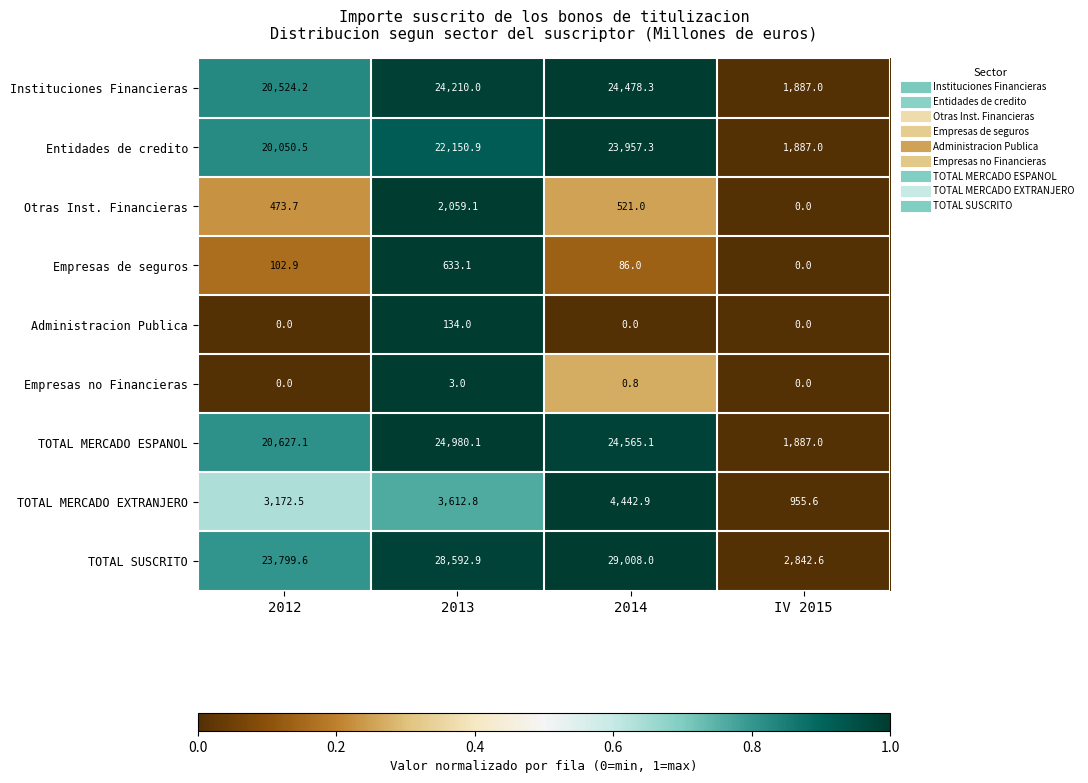

What is the difference between the maximum and minimum values in the Empresas de seguros series?

633.1